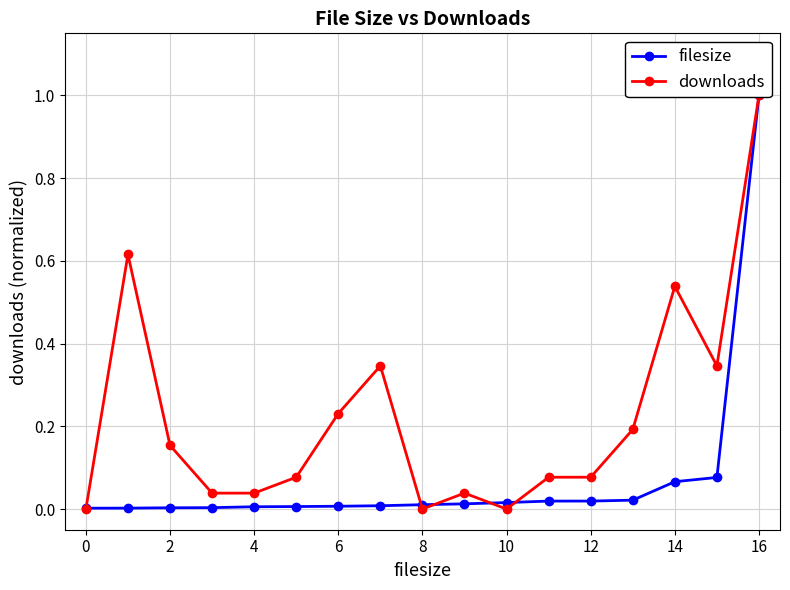

Is the value of filesize at 11 greater than the value of downloads at 16?

Yes